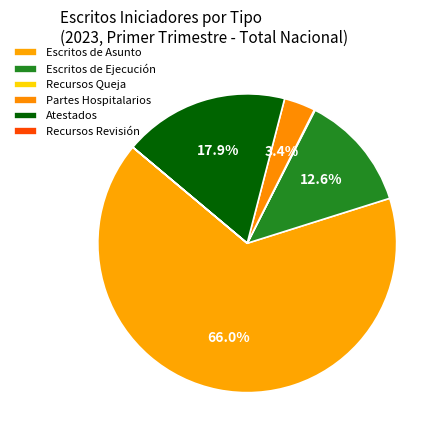

To the nearest percent, what is the difference between the Partes Hospitalarios and Atestados slice percentages?

15%